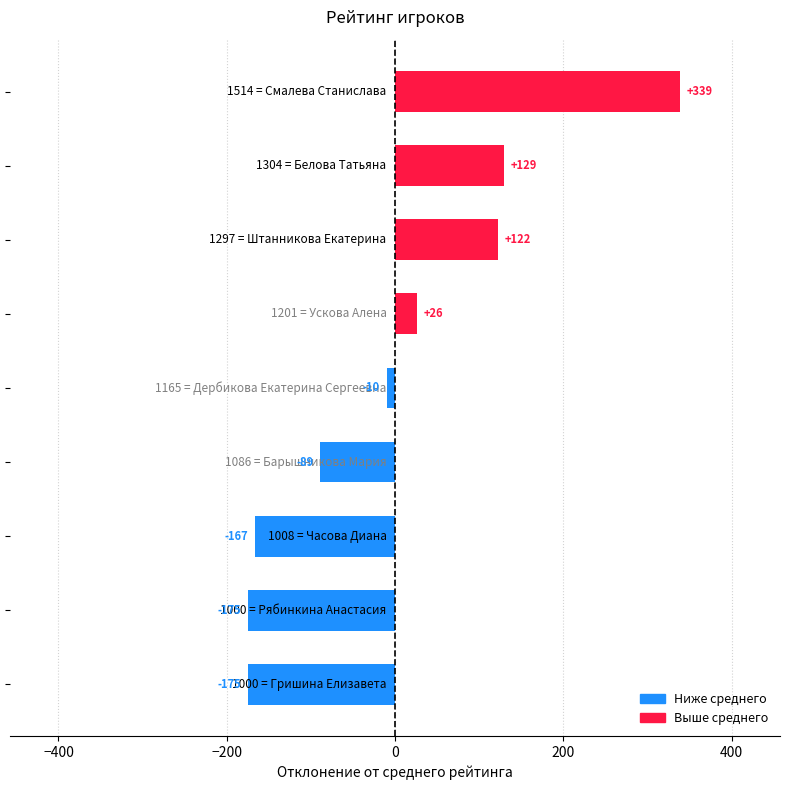

What is the minimum value shown in the chart?

-175